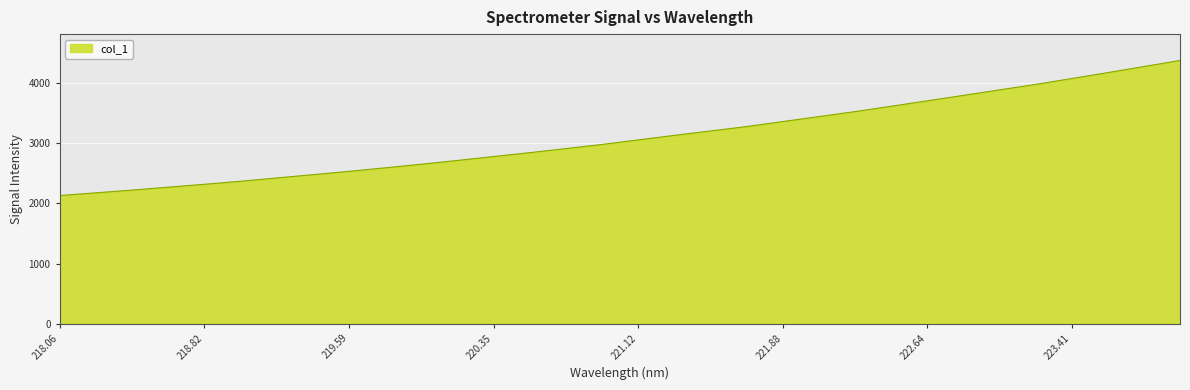

What is the maximum value shown in the chart?

4374.3